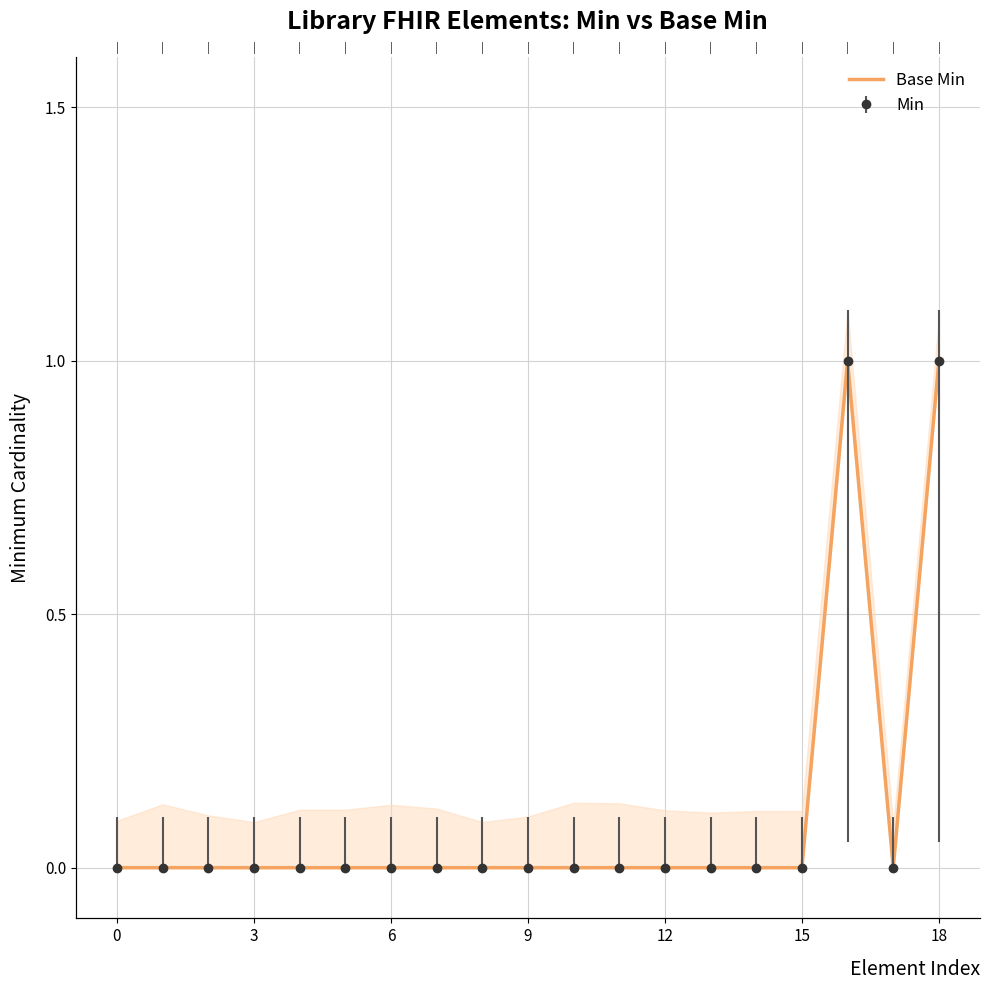

How many positive values are there?

2